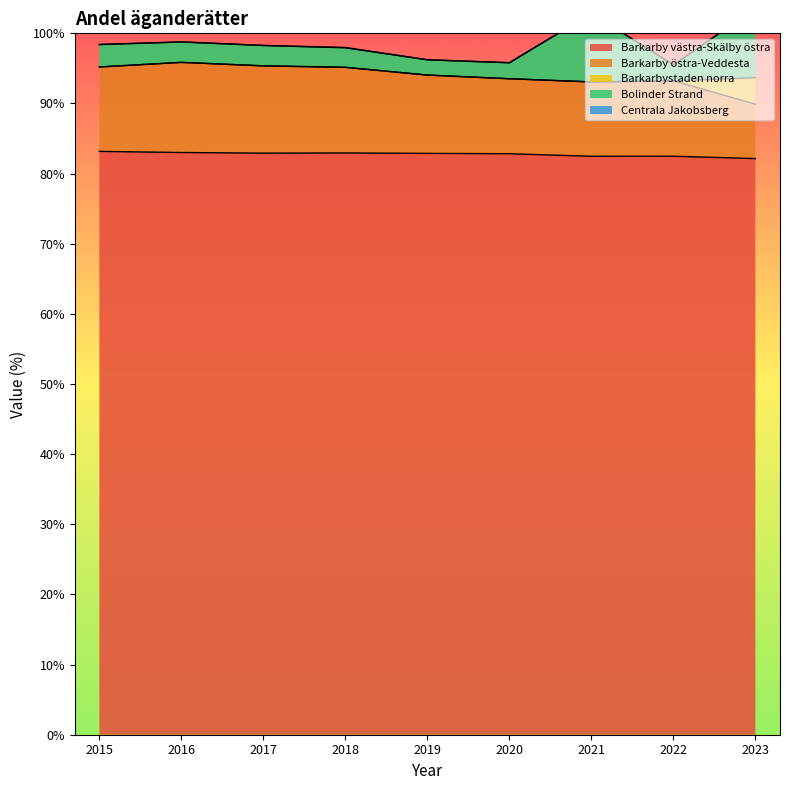

Which series has the widest spread of values?

Bolinder Strand